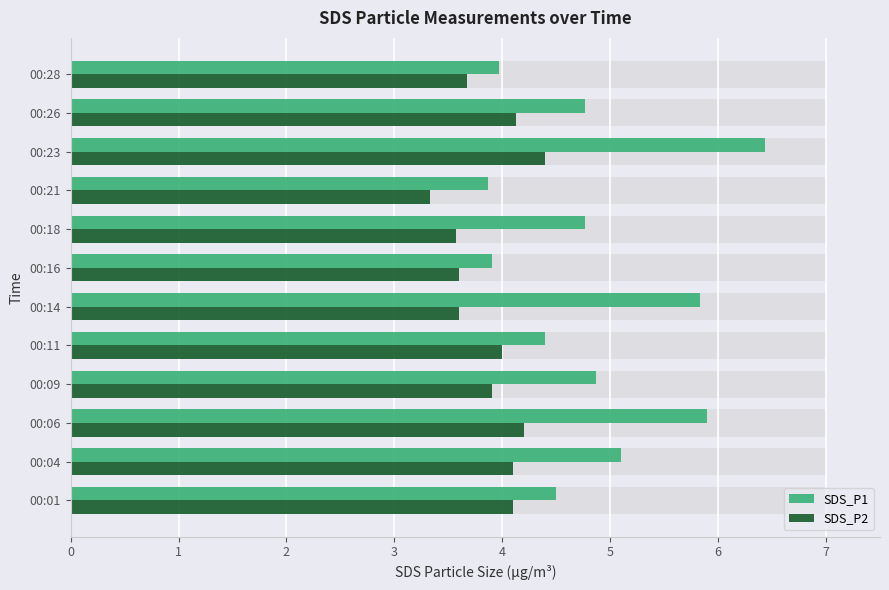

What is the difference between the highest and lowest values at 00:04?

1.0